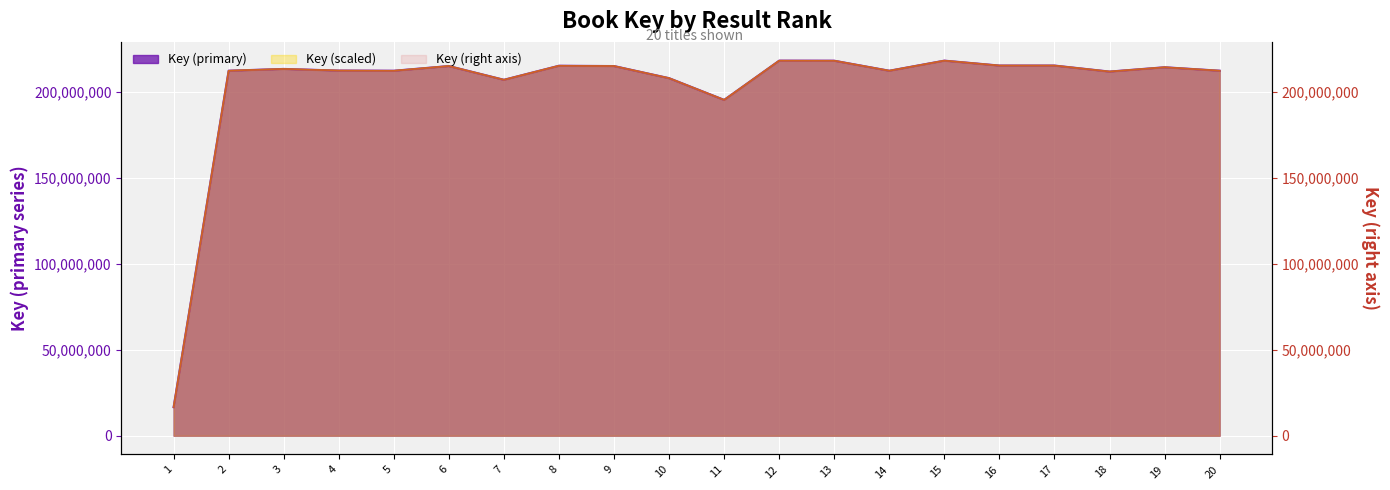

Where is the first local minimum for Key (scaled)?

5